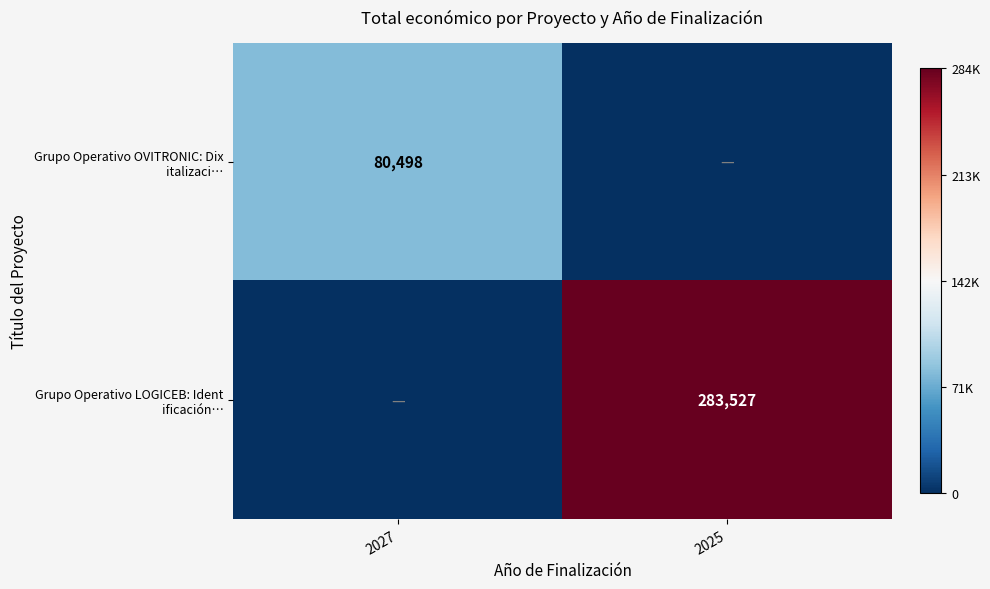

At how many categories does at least one series exceed 0?

2